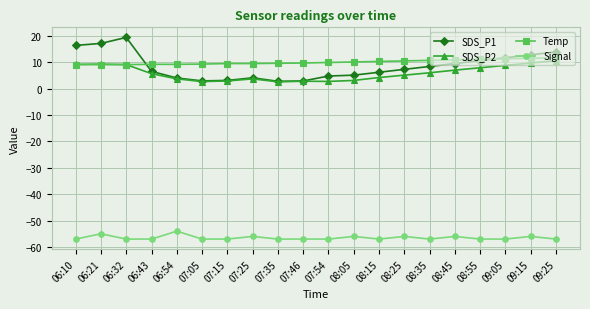

What is the maximum value for SDS_P2?

10.6